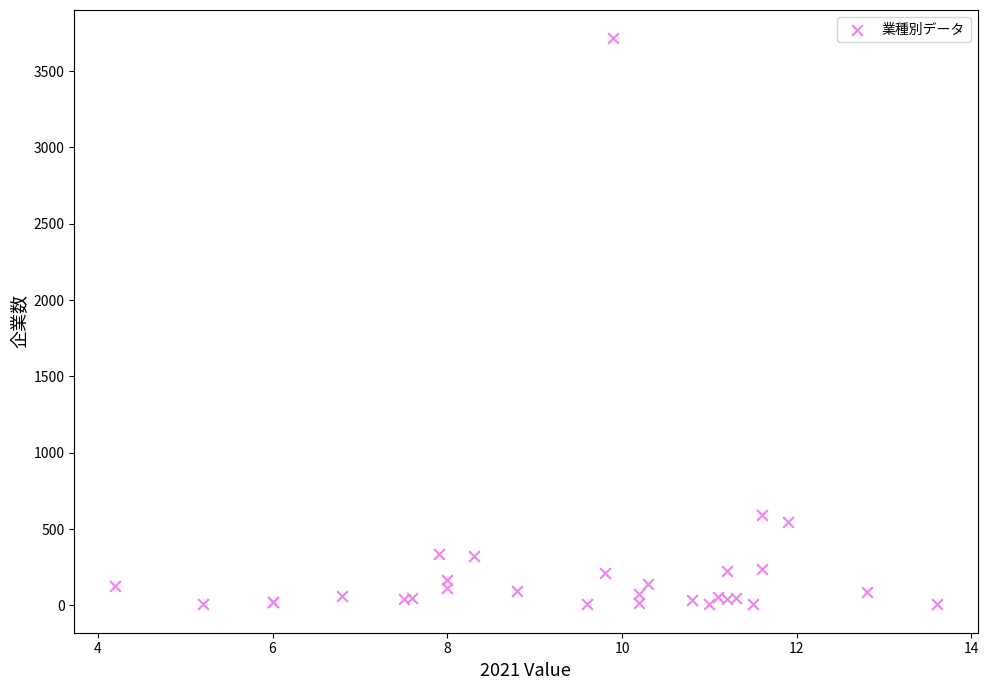

What Y value in the scatter plot is closest to 1860?

595